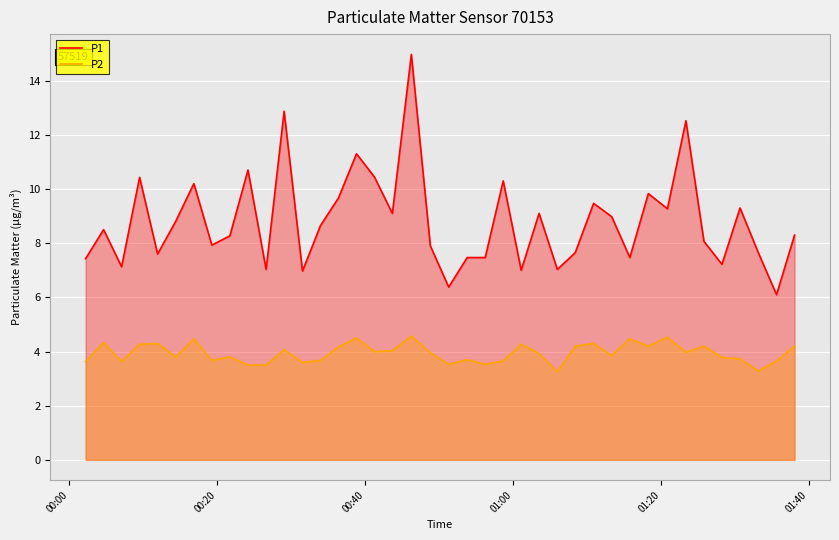

In P1, how many points are higher than both neighbors (excluding endpoints)?

13